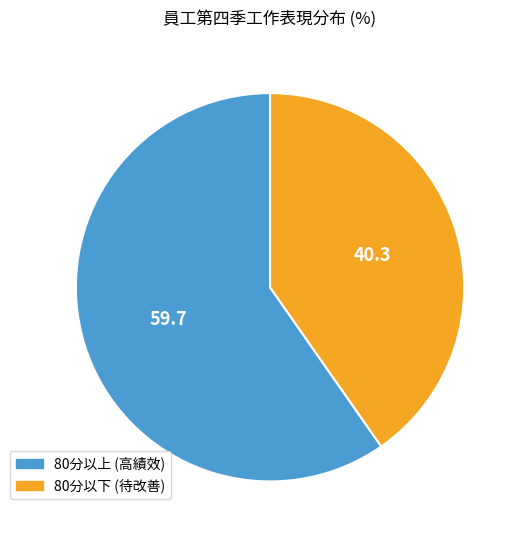

Count the number of slices in the pie.

2